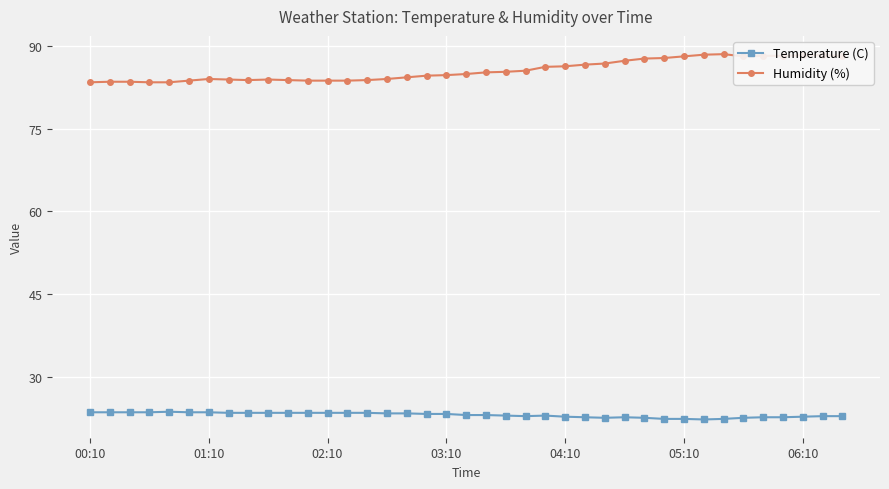

How many lines are shown in the chart?

2